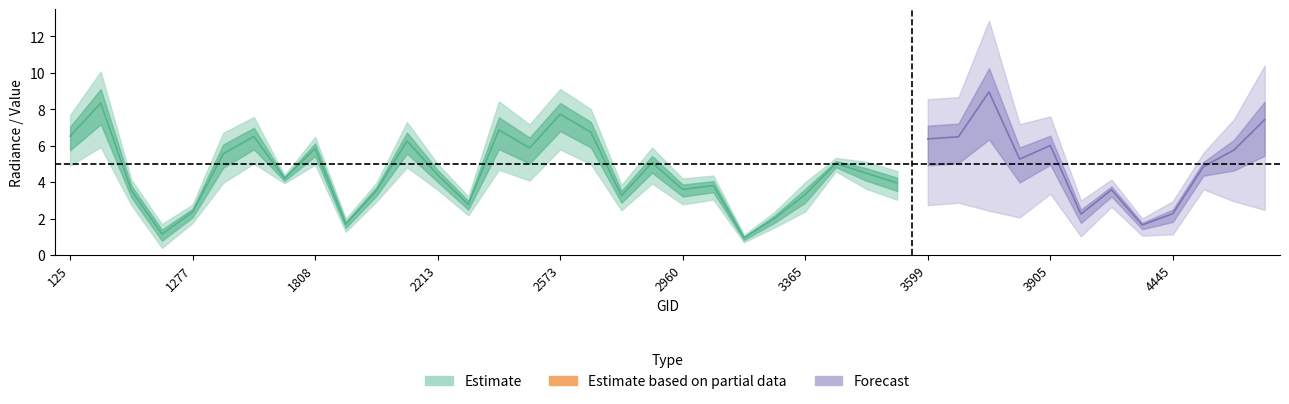

Reading right to left, list all the values displayed in this chart.

rade9_aggzone_norm: 4985=7.4	4868=5.8	4580=4.9	4445=2.3	4193=1.7	4157=3.6	4022=2.2	3905=6.0	3734=5.3	3698=9.0	3635=6.5	3599=6.4	3545=4.0	3500=4.5	3464=5.0	3365=3.3	3338=2.0	3185=0.9	3005=3.8	2960=3.6	2834=5.1	2753=3.3	2690=6.7	2573=7.7	2546=5.9	2510=6.9	2348=2.8	2213=4.4	2051=6.3	1988=3.5	1925=1.7	1808=5.9	1790=4.2	1601=6.5	1511=5.6	1277=2.4	440=1.1	413=3.5	170=8.3	125=6.5
rade9_dnb_licorr: 4985=4.2	4868=2.7	4580=2.2	4445=2.3	4193=1.2	4157=1.6	4022=2.1	3905=3.6	3734=1.3	3698=4.4	3635=1.4	3599=3.9	3545=3.5	3500=3.0	3464=1.5	3365=3.2	3338=2.0	3185=0.9	3005=2.5	2960=3.3	2834=3.6	2753=2.3	2690=3.6	2573=3.1	2546=3.8	2510=5.9	2348=2.4	2213=2.7	2051=5.0	1988=1.5	1925=1.7	1808=2.9	1790=0.8	1601=4.3	1511=3.6	1277=1.7	440=1.8	413=2.2	170=6.9	125=5.0
dnbrad: 4985=9.9	4868=5.6	4580=2.5	4445=2.3	4193=1.2	4157=1.9	4022=2.5	3905=5.3	3734=6.4	3698=13.0	3635=7.2	3599=7.3	3545=3.7	3500=3.4	3464=1.7	3365=3.7	3338=2.0	3185=0.9	3005=3.1	2960=3.3	2834=4.6	2753=3.2	2690=7.0	2573=7.7	2546=7.2	2510=8.7	2348=2.4	2213=3.3	2051=5.8	1988=2.4	1925=1.7	1808=3.5	1790=1.0	1601=5.9	1511=6.4	1277=2.4	440=3.0	413=3.2	170=9.7	125=6.5